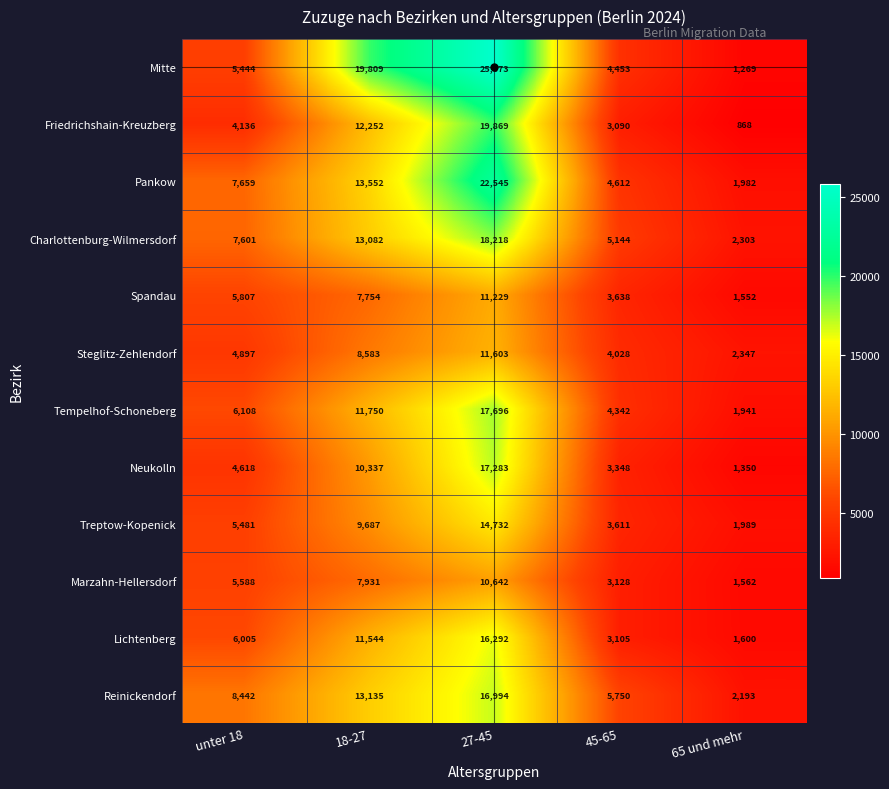

Rank the series by their maximum value, from lowest to highest.

Marzahn-Hellersdorf, Spandau, Steglitz-Zehlendorf, Treptow-Kopenick, Lichtenberg, Reinickendorf, Neukolln, Tempelhof-Schoneberg, Charlottenburg-Wilmersdorf, Friedrichshain-Kreuzberg, Pankow, Mitte